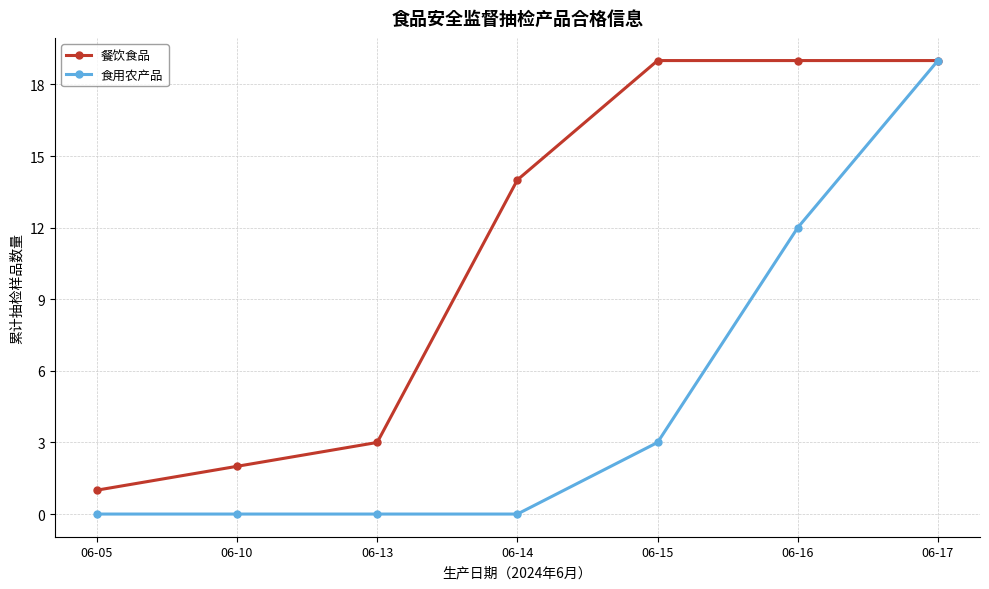

True or false: 食用农产品 has more than 2 interior local peaks.

False